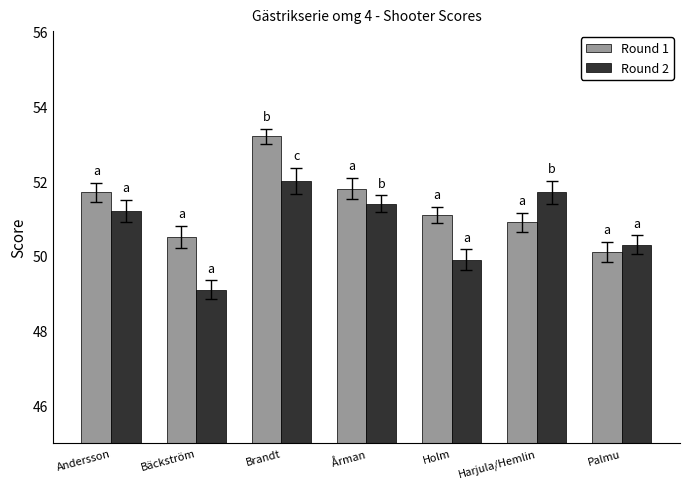

What is the difference between the Round 2 values at Harjula/Hemlin and Brandt?

0.3